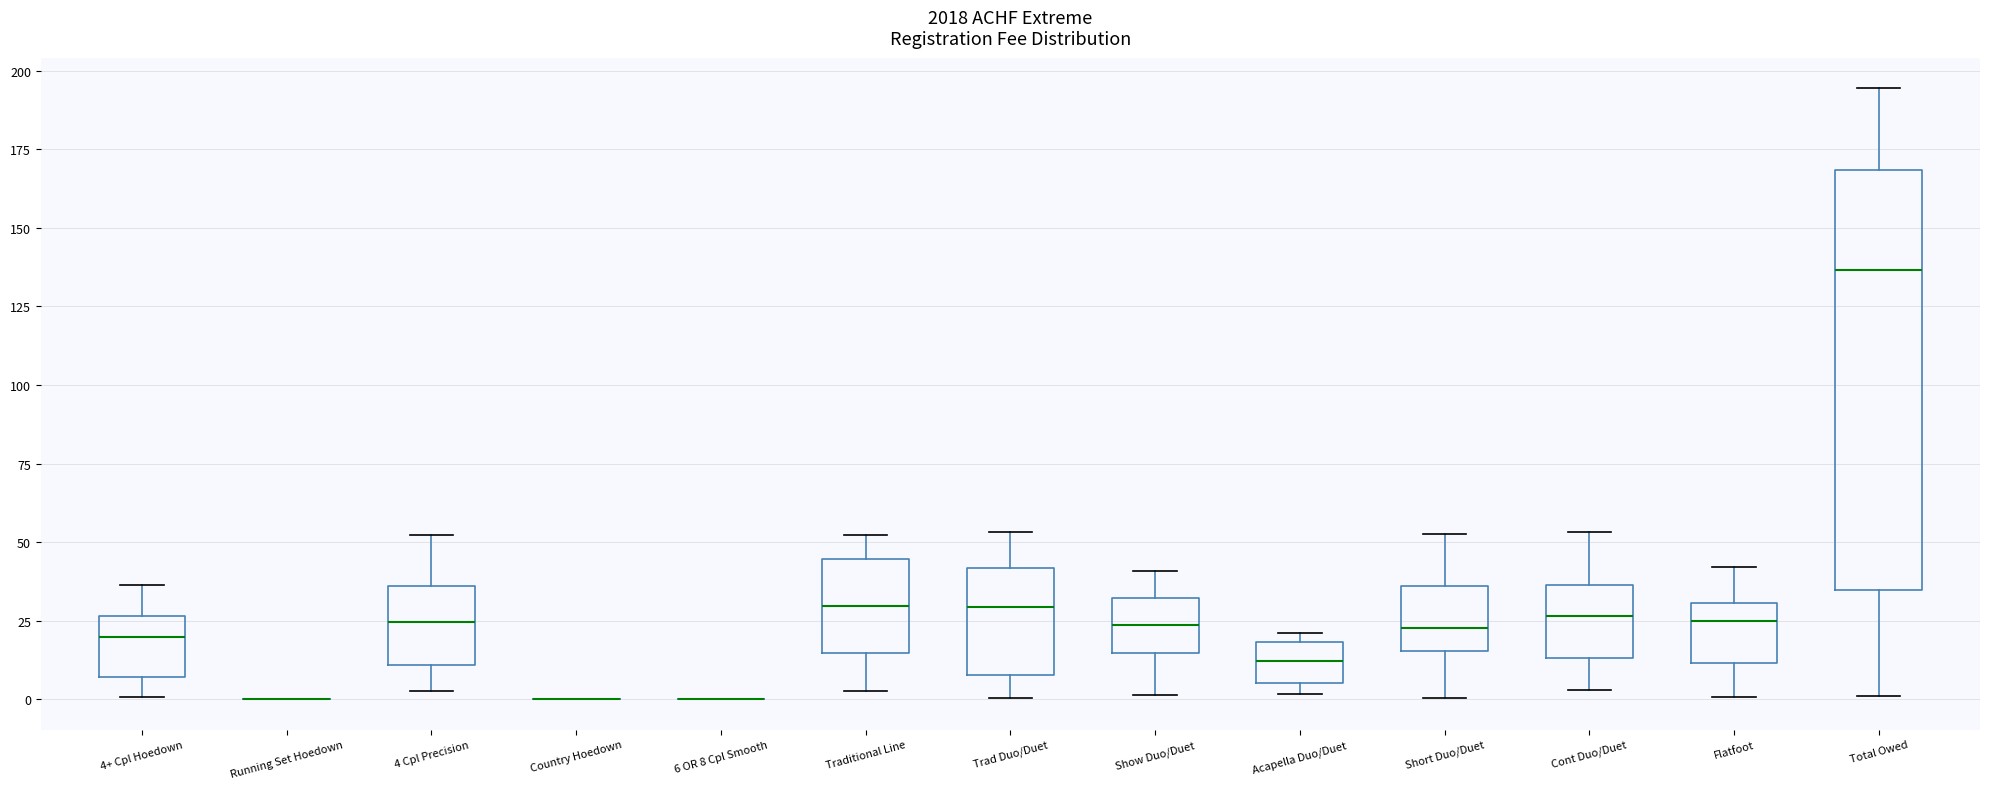

Reading left to right, read every box against the y-axis: the position of its median line, the range the box covers, and the ends of its whiskers. The values are not printed on the chart, so give them approximately, as read against the axis.

4+ Cpl Hoedown: median 20, box 5 to 25, whiskers 0 to 35
Running Set Hoedown: box collapsed to a line at 0, whiskers 0 to 0
4 Cpl Precision: median 25, box 10 to 35, whiskers 5 to 50
Country Hoedown: box collapsed to a line at 0, whiskers 0 to 0
6 OR 8 Cpl Smooth: box collapsed to a line at 0, whiskers 0 to 0
Traditional Line: median 30, box 15 to 45, whiskers 0 to 50
Trad Duo/Duet: median 30, box 10 to 40, whiskers 0 to 55
Show Duo/Duet: median 25, box 15 to 30, whiskers 0 to 40
Acapella Duo/Duet: median 10, box 5 to 20, whiskers 0 to 20 (just above the box's upper edge)
Short Duo/Duet: median 25, box 15 to 35, whiskers 0 to 50
Cont Duo/Duet: median 25, box 15 to 35, whiskers 5 to 55
Flatfoot: median 25, box 10 to 30, whiskers 0 to 40
Total Owed: median 135, box 35 to 170, whiskers 0 to 195